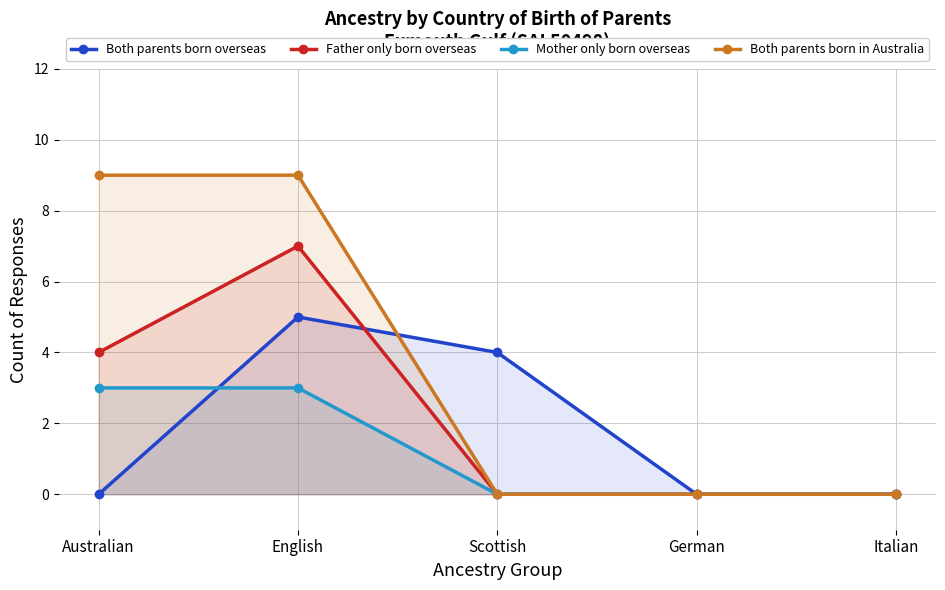

How many data points in Mother only born overseas are above 0?

2